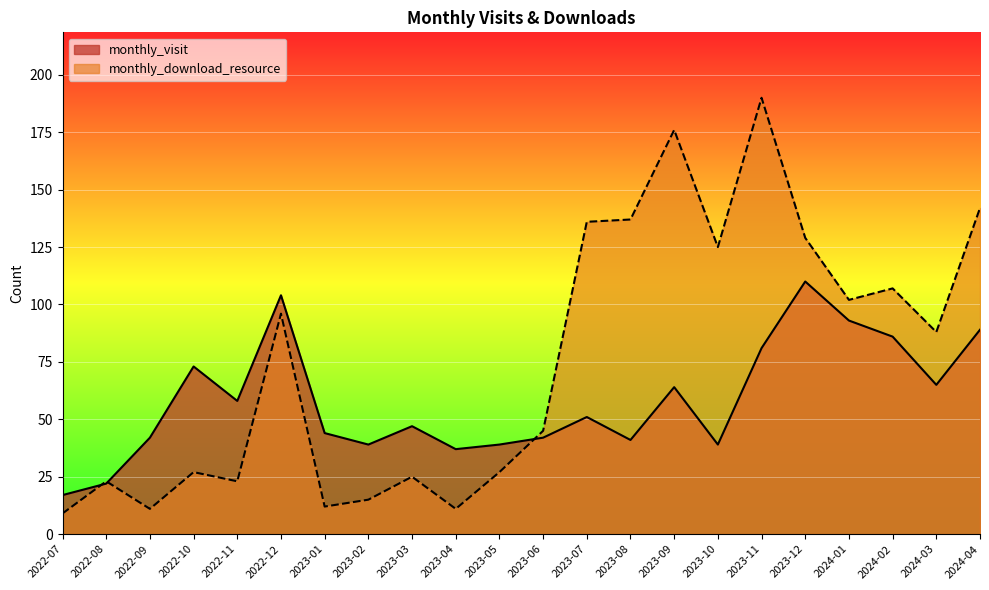

Which series changed the most between 2023-01 and 2023-07?

monthly_download_resource